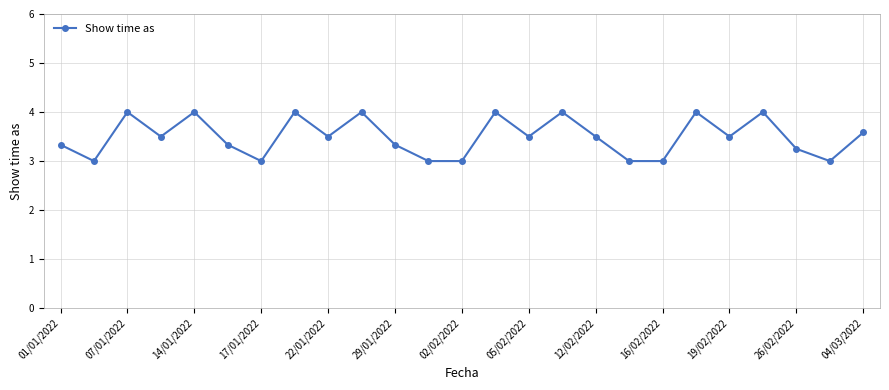

What is the maximum value shown in the chart?

4.0